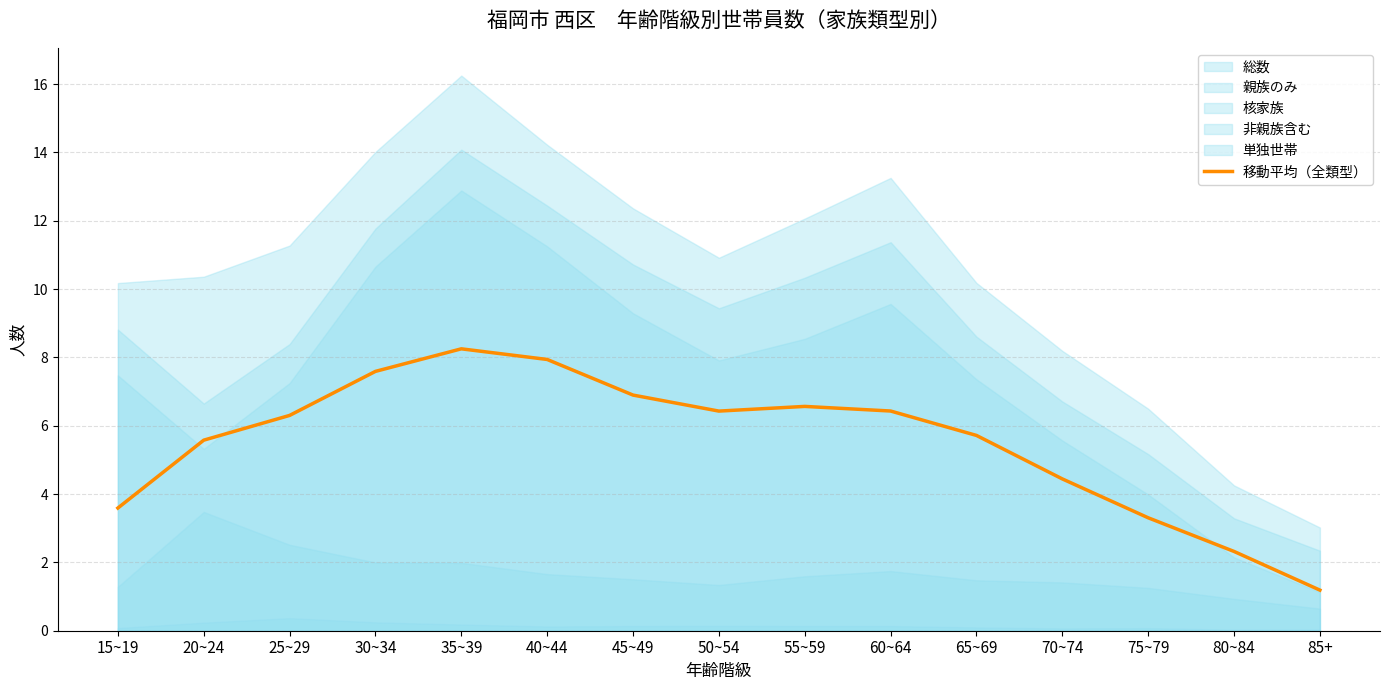

What is the difference between the second highest and second lowest values?

5.6